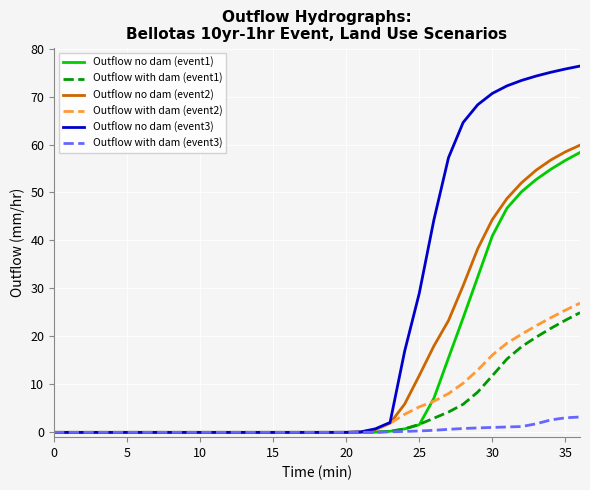

What is the maximum value for Outflow no dam (event1)?

58.3